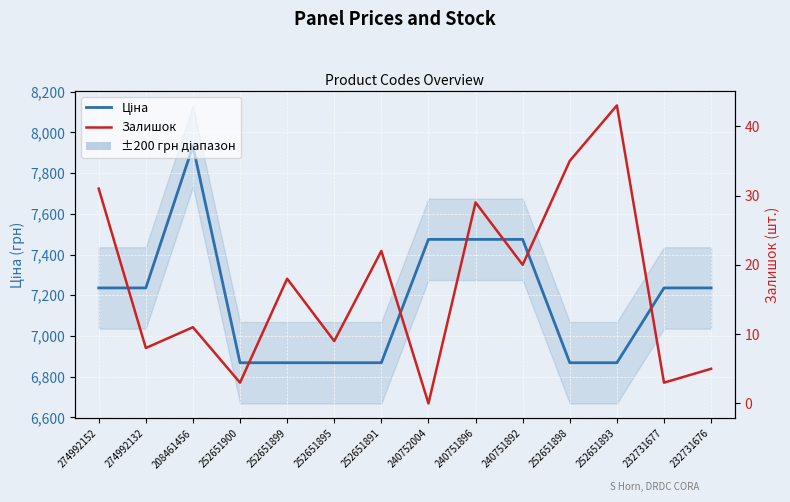

Reading left to right, list all the values displayed in this chart.

Ціна: 274992152=7235.9	274992132=7235.9	208461456=7932.5	252651900=6868.4	252651899=6868.4	252651895=6868.4	252651891=6868.4	240752004=7474.4	240751896=7474.4	240751892=7474.4	252651898=6868.4	252651893=6868.4	232731677=7235.9	232731676=7235.9
Залишок: 274992152=31.0	274992132=8.0	208461456=11.0	252651900=3.0	252651899=18.0	252651895=9.0	252651891=22.0	240752004=0.0	240751896=29.0	240751892=20.0	252651898=35.0	252651893=43.0	232731677=3.0	232731676=5.0